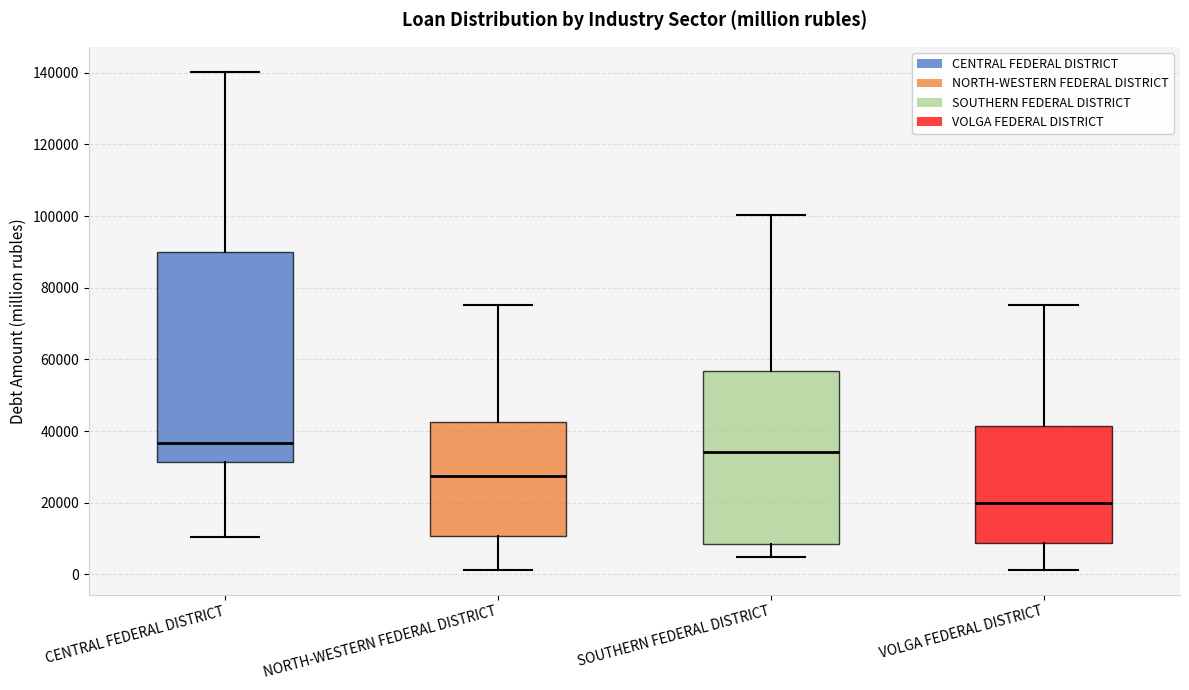

Which box's median line is the lowest?

VOLGA FEDERAL DISTRICT